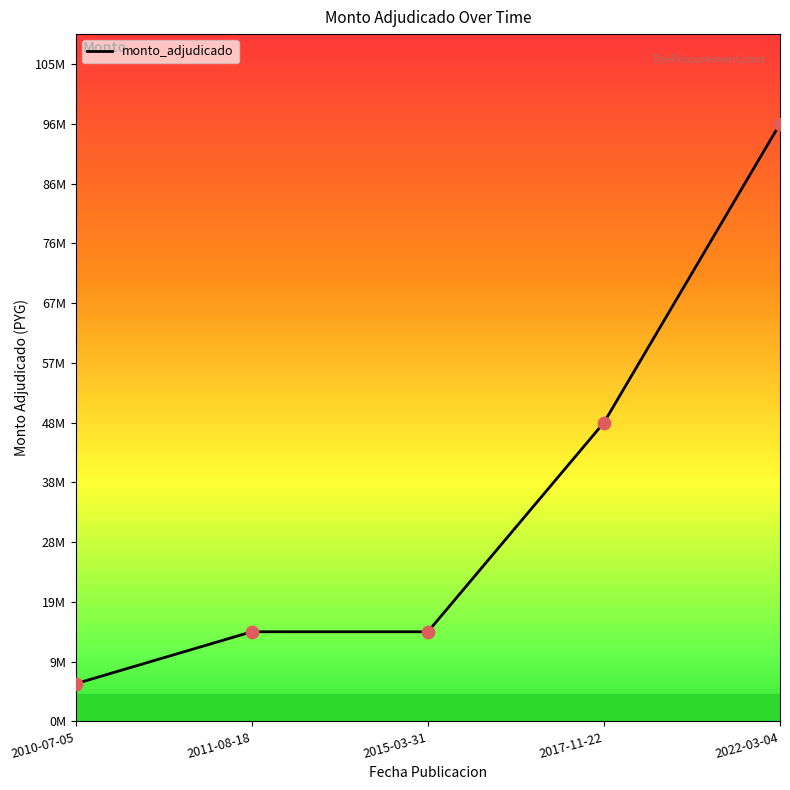

Which has a higher value, 2011-08-18 or 2022-03-04?

2022-03-04